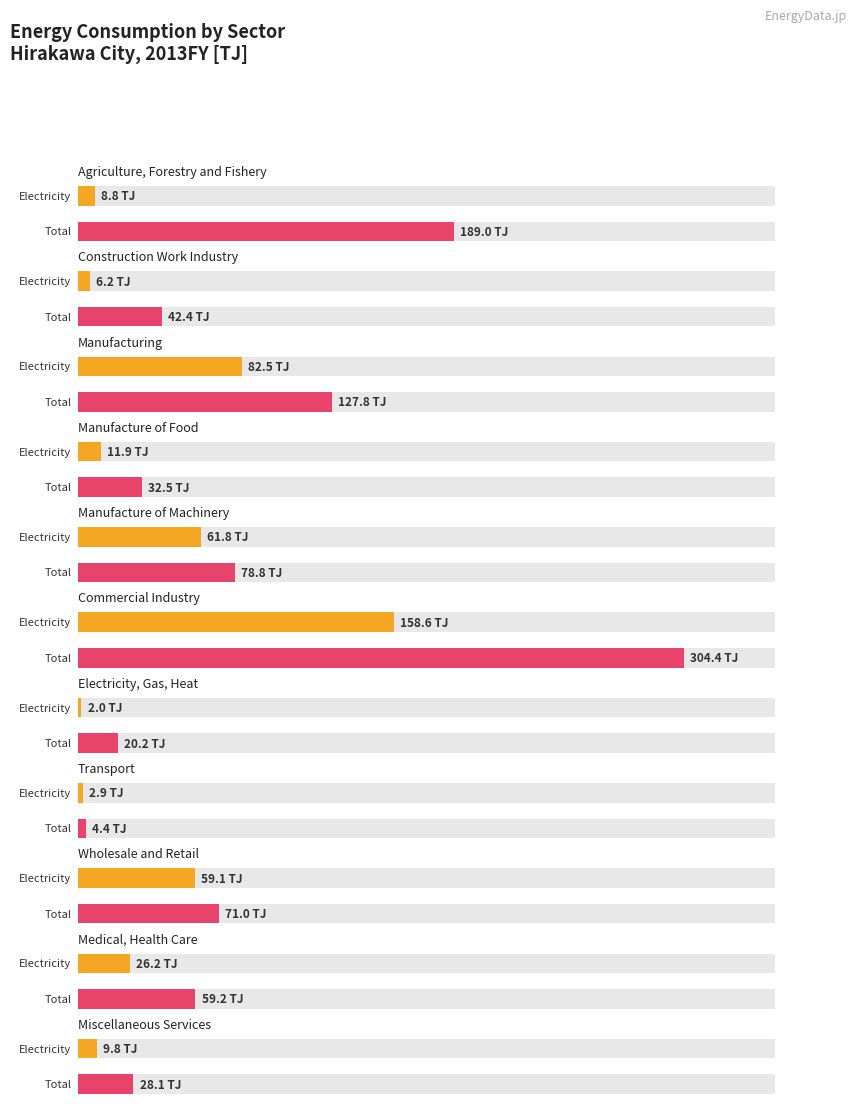

What is the value of the Electricity bar at the 3rd from the left?

82.5